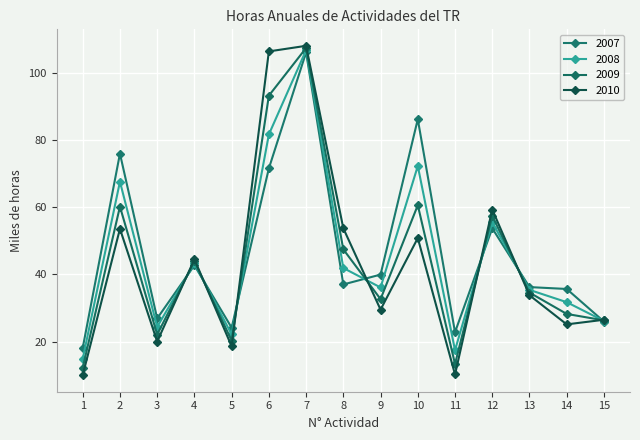

Between 6 and 12, which series saw the biggest shift?

2010